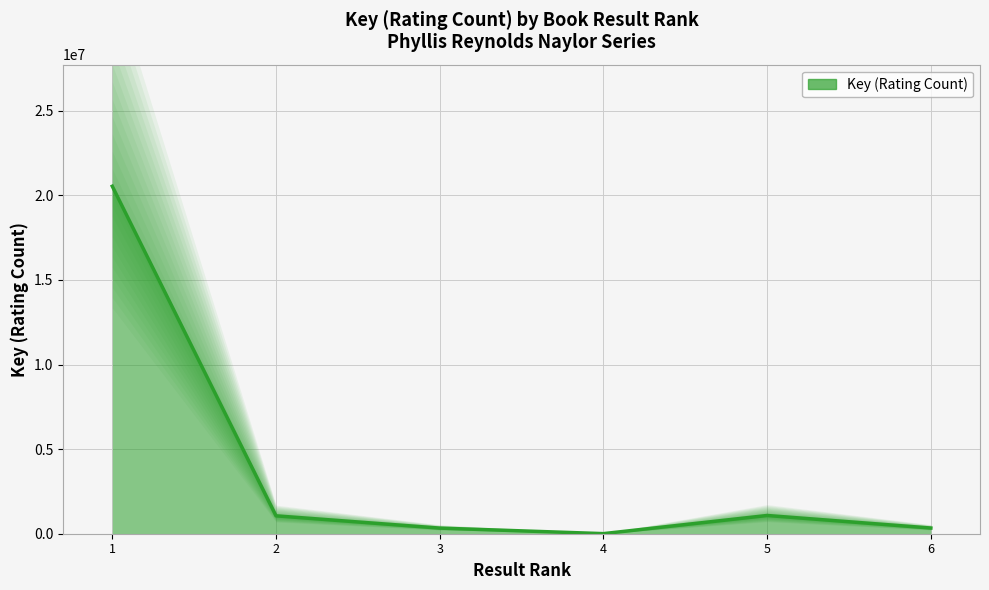

What is the value of the 3rd point from the left?

332367